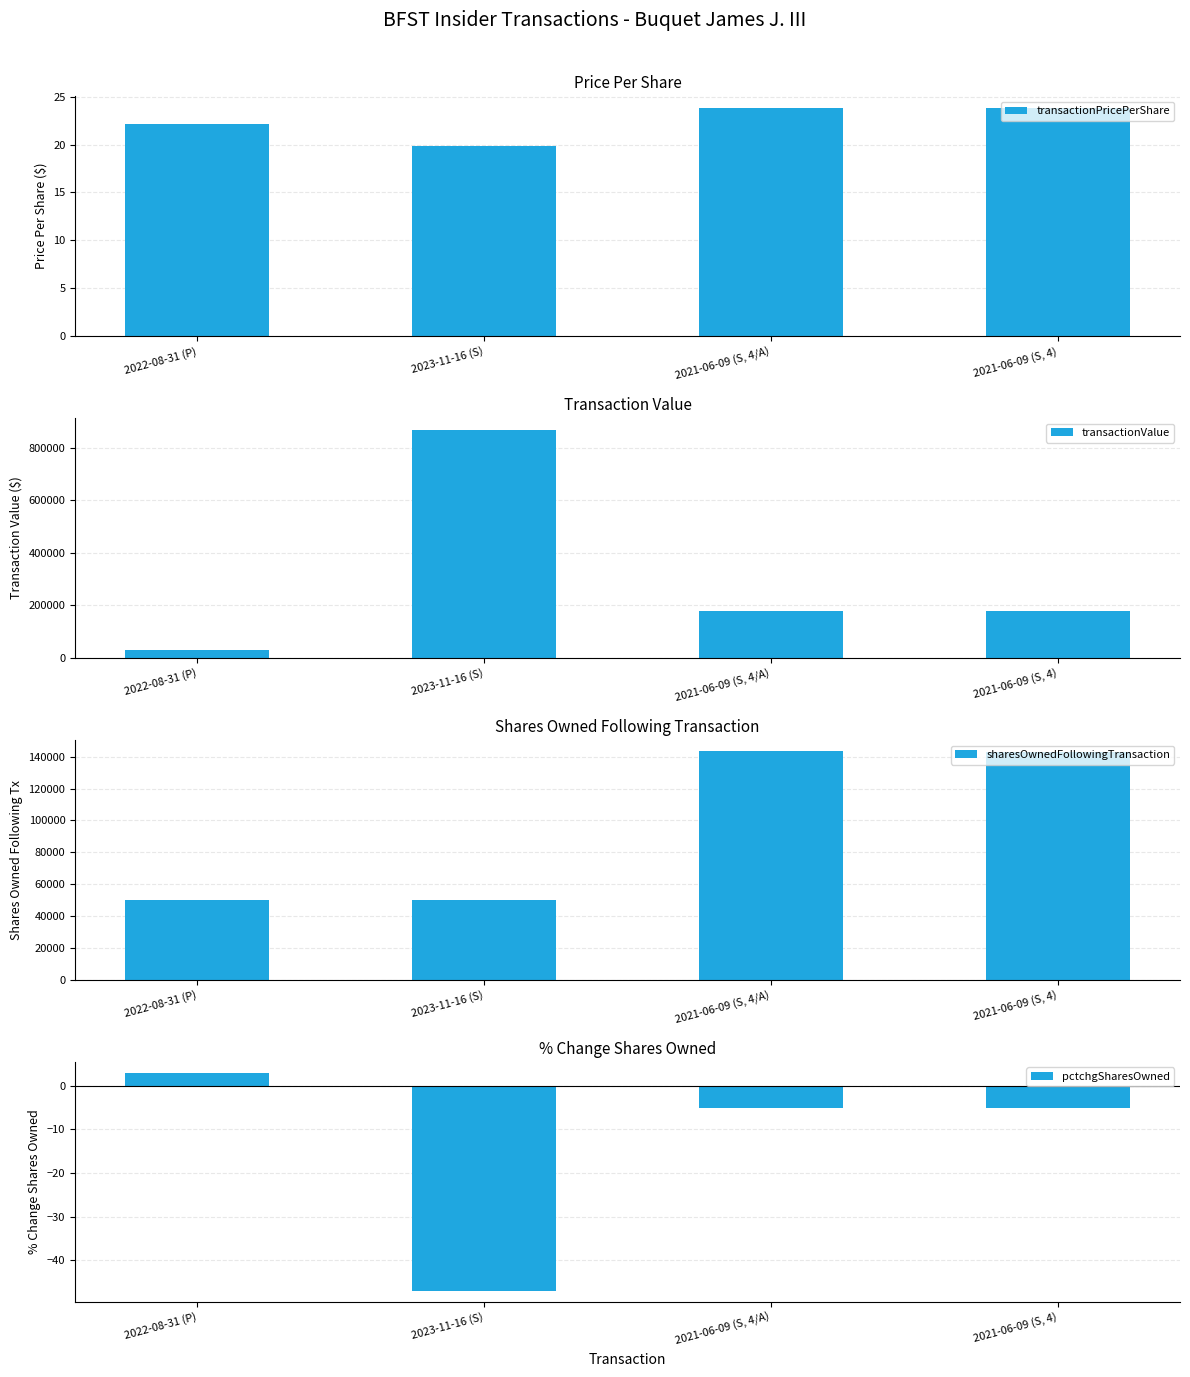

What position from the left is 2021-06-09 (S, 4/A)?

3